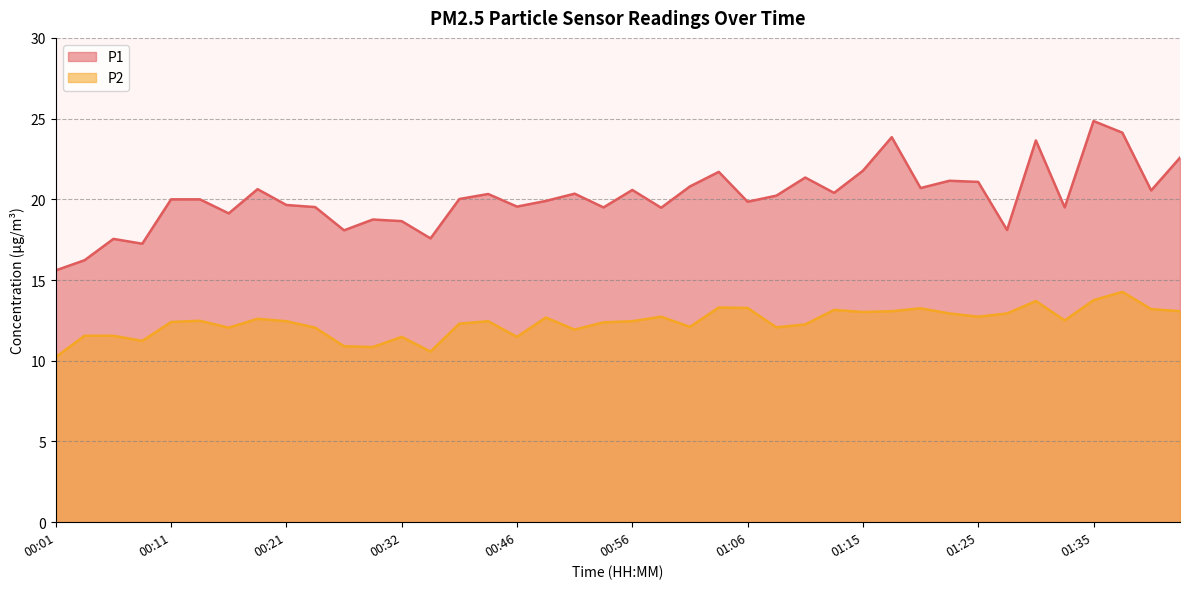

What is the total value across all series at 00:21?

32.1